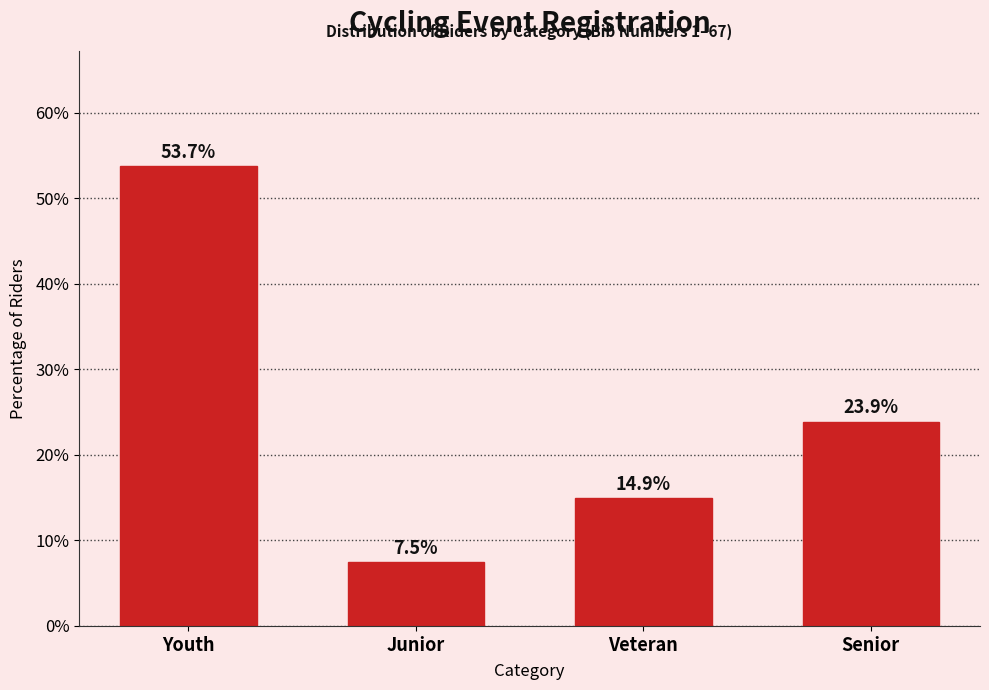

Reading left to right, what are all the values shown in this chart?

Youth=53.7	Junior=7.5	Veteran=14.9	Senior=23.9